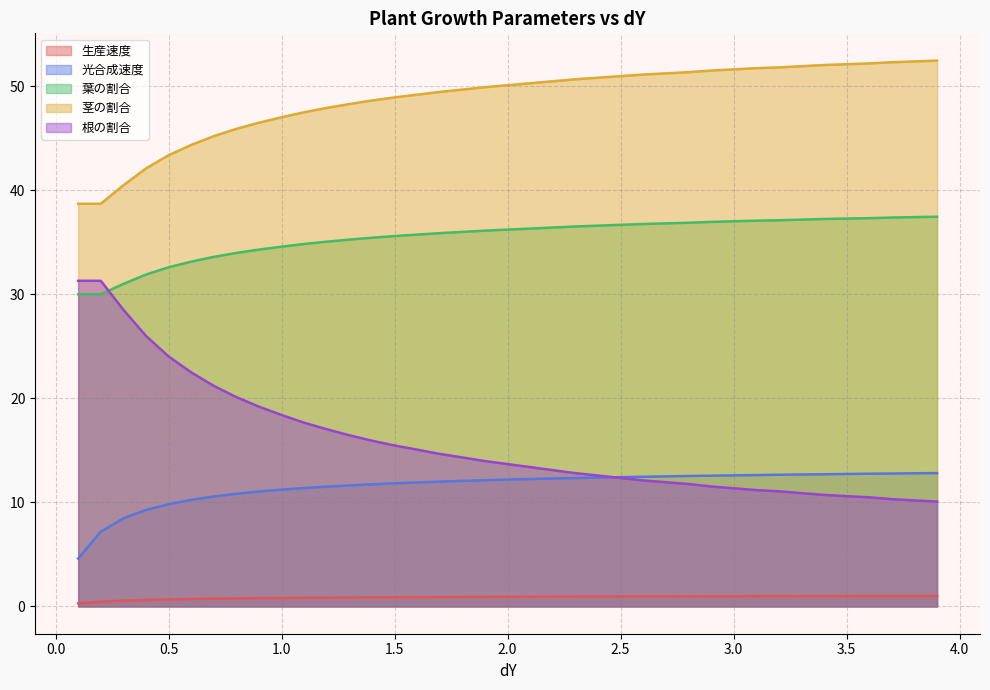

What is the maximum value shown in the chart?

52.5